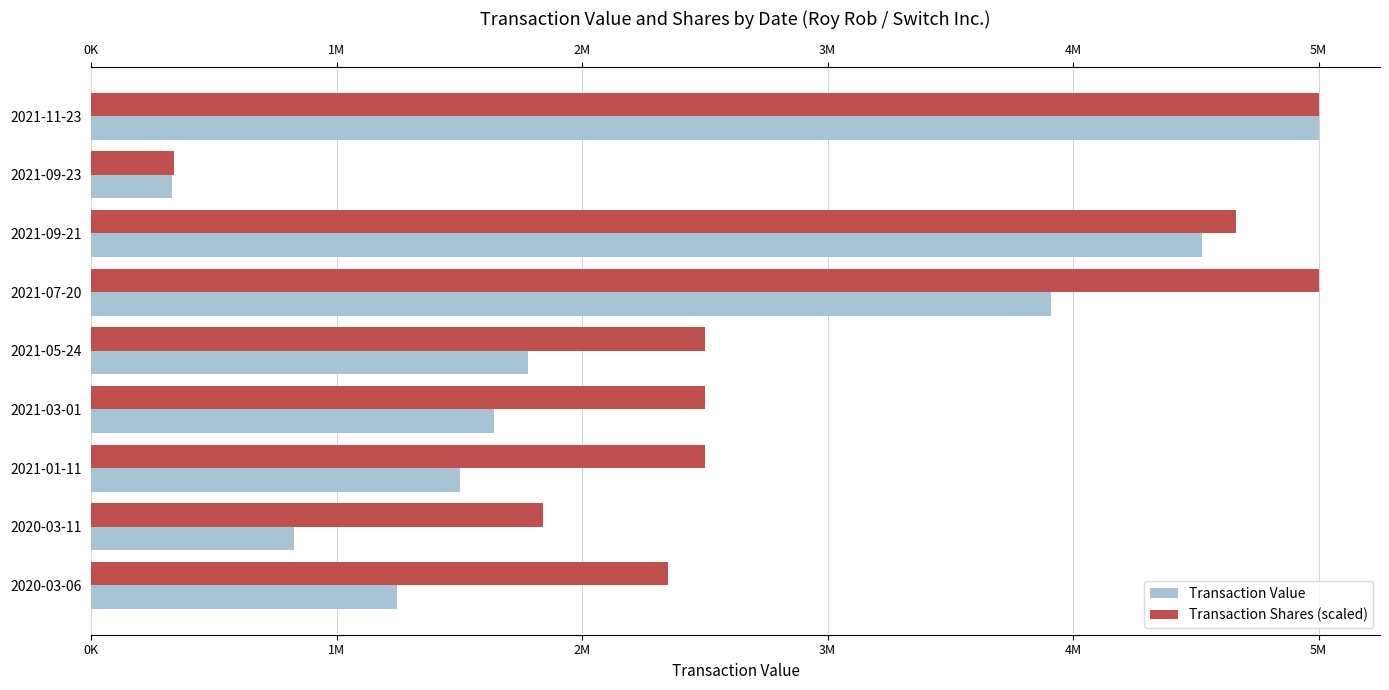

What are all the series names shown in the legend?

Transaction Value, Transaction Shares (scaled)